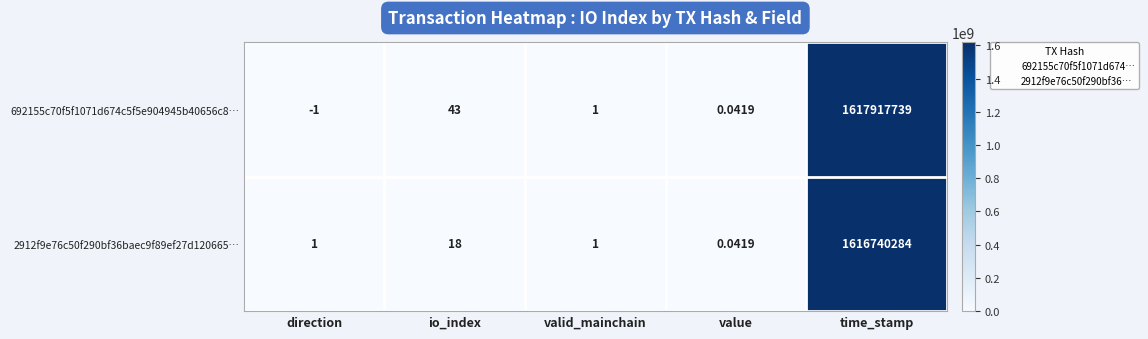

Is the value of 2912f9e76c50f290bf36baec9f89ef27d120665… at value greater than the value of 692155c70f5f1071d674c5f5e904945b40656c8… at time_stamp?

No